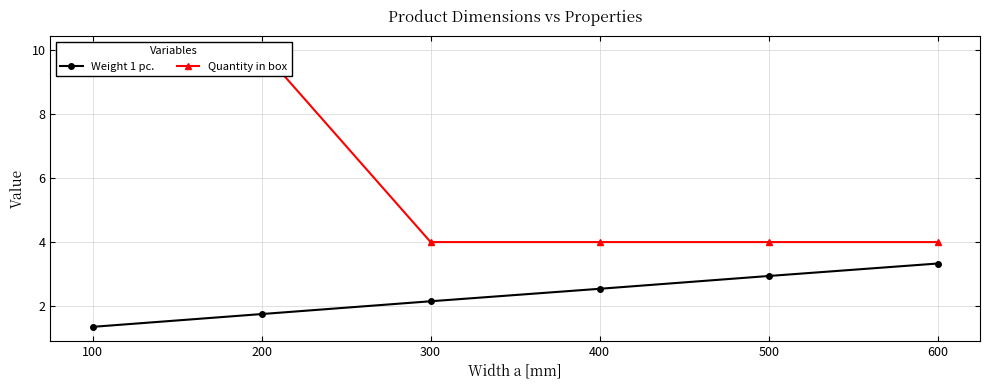

What is the difference between the highest and lowest values at 400?

1.5